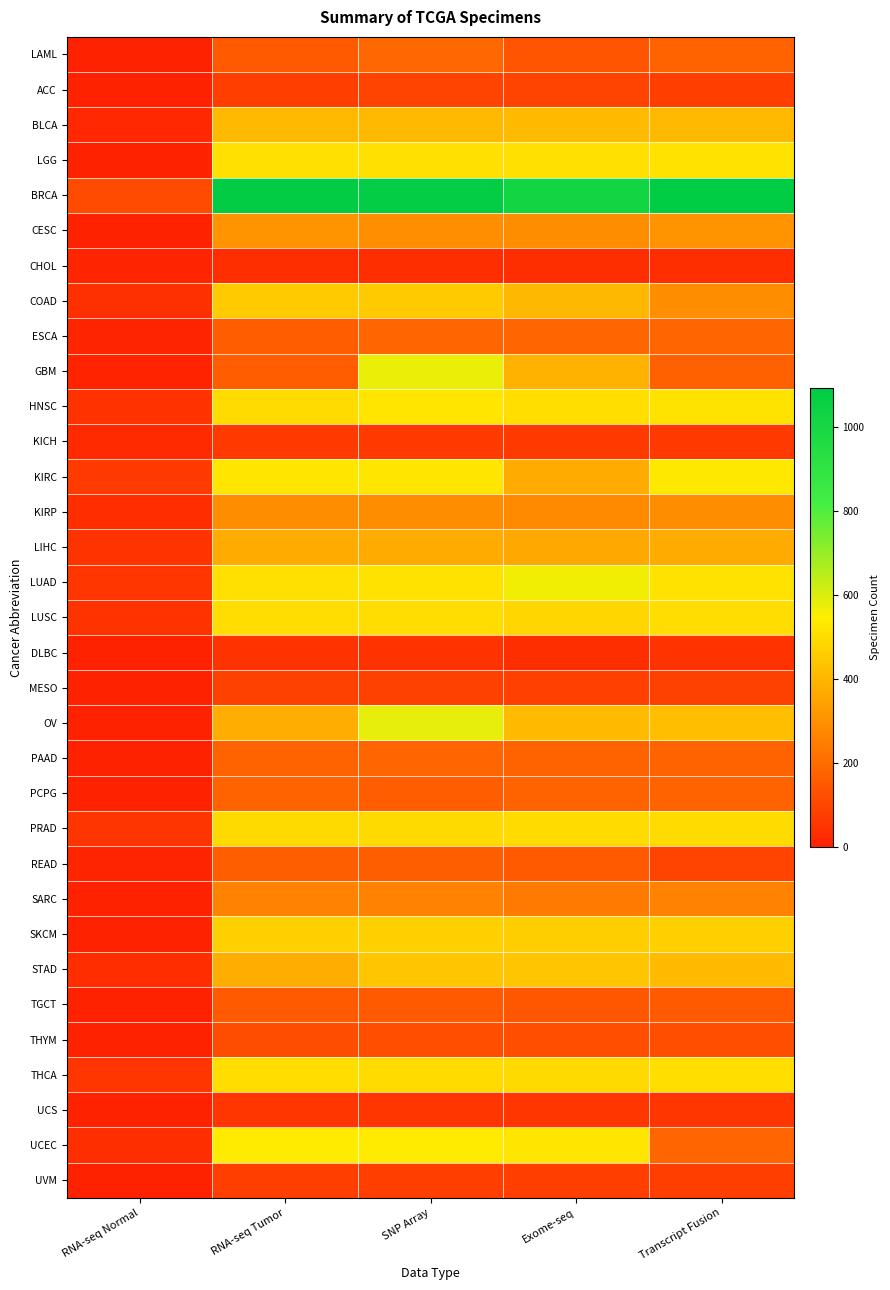

At which category is the sum across all series the highest?

SNP Array